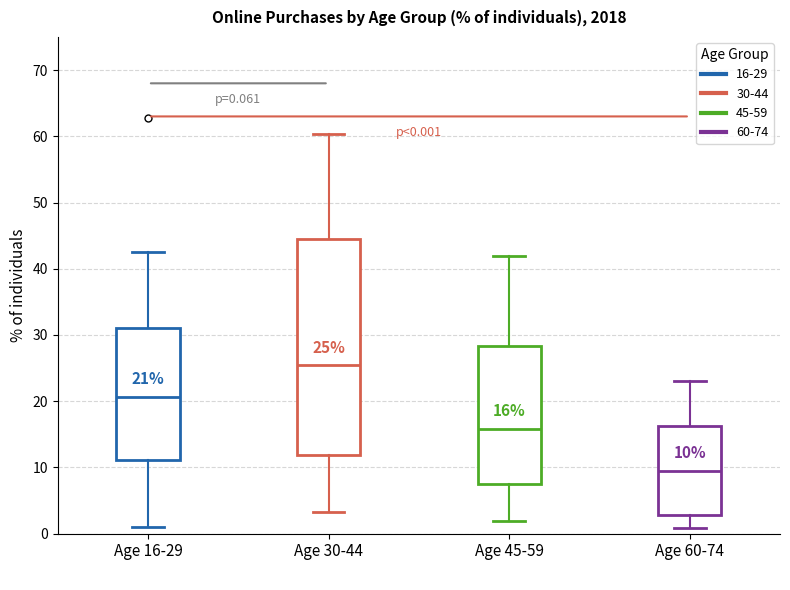

Comparing the boxes themselves (not the whiskers), which one is the tallest?

Age 30-44